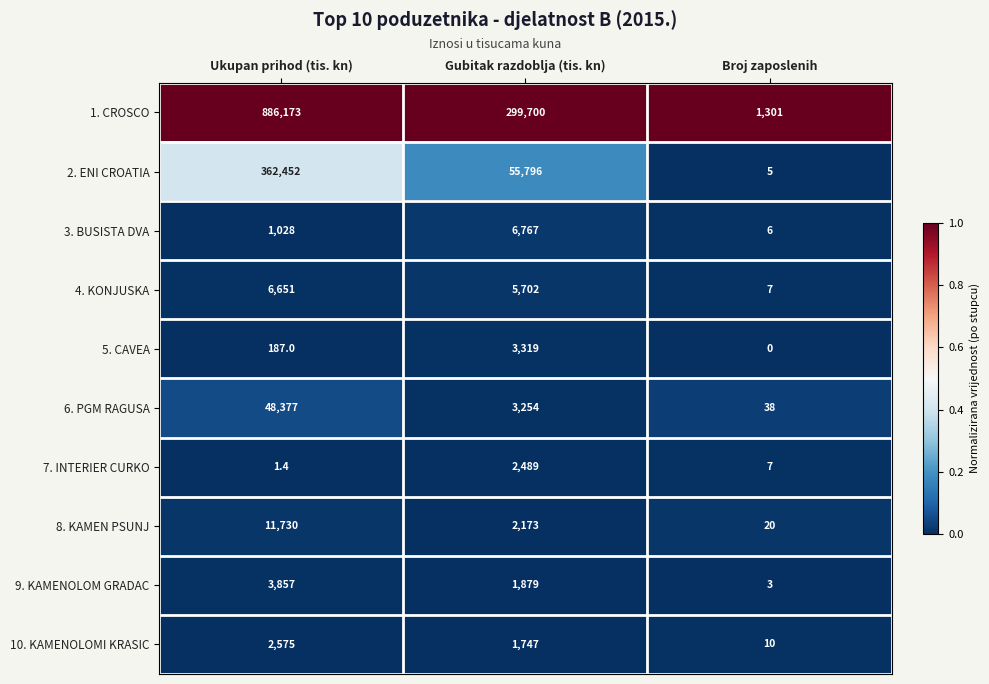

The value of 3. BUSISTA DVA at Ukupan prihod (tis. kn) is 1751.6. True or false?

False